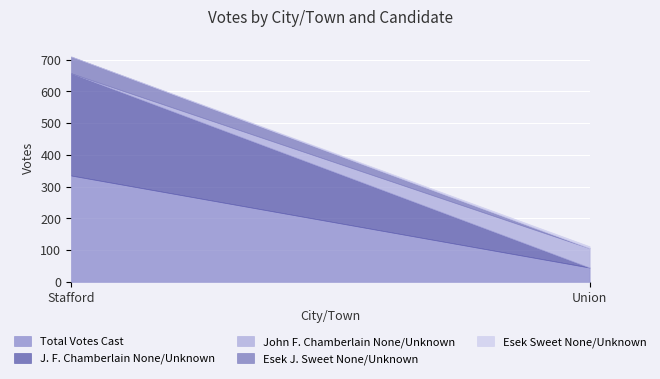

Which category has the highest value in the Esek Sweet None/Unknown series?

Union